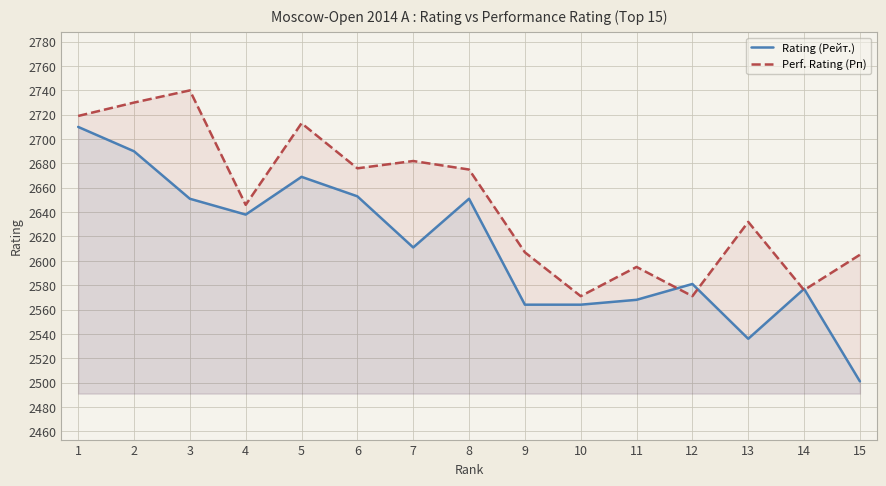

Does the chart display data point markers on the line(s)?

No